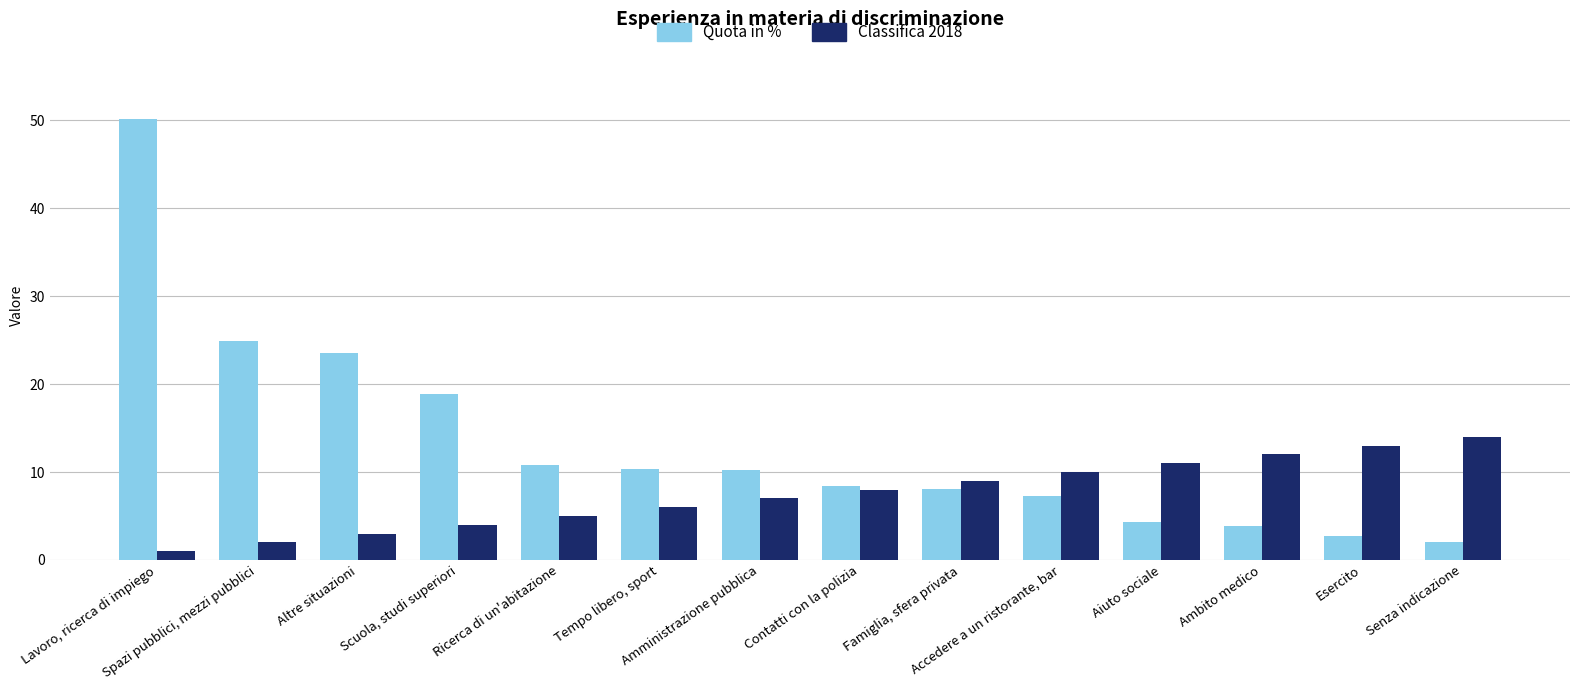

What position from the left is Altre situazioni?

3